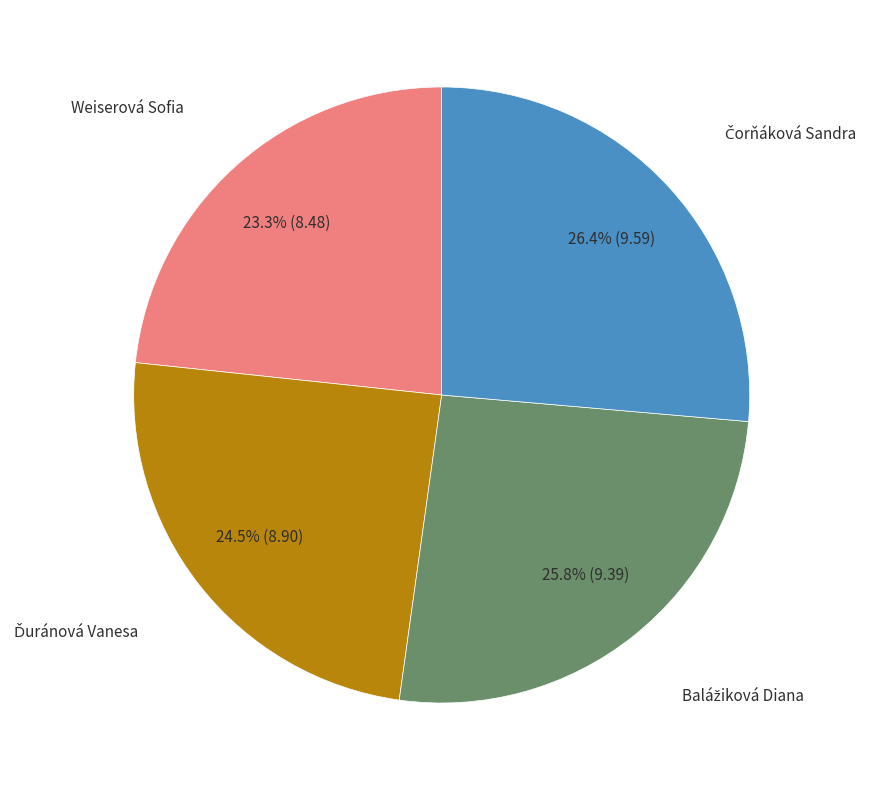

What is the smallest slice in the pie chart?

Weiserová Sofia